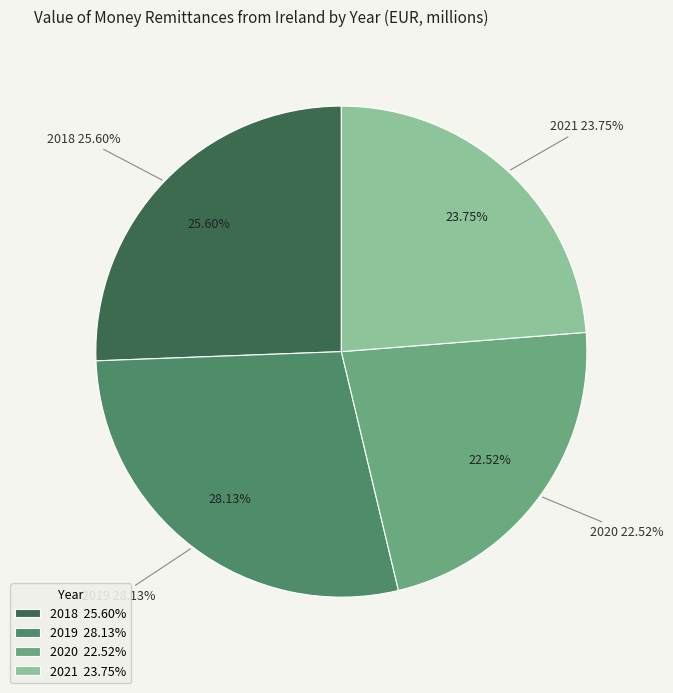

Rank the categories by value from lowest to highest.

2020, 2021, 2018, 2019